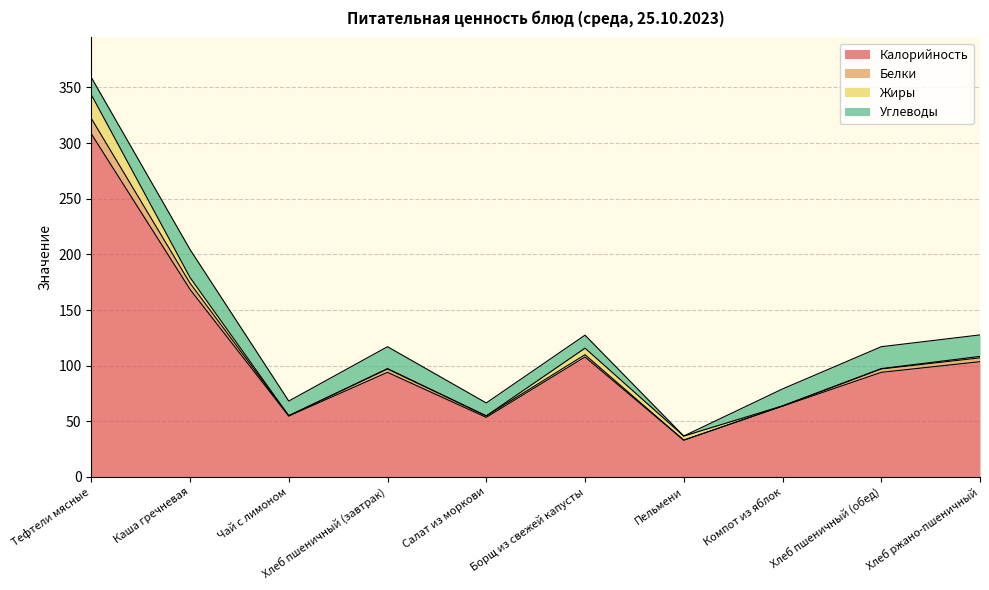

The value of Белки at Пельмени is 11.9. True or false?

False